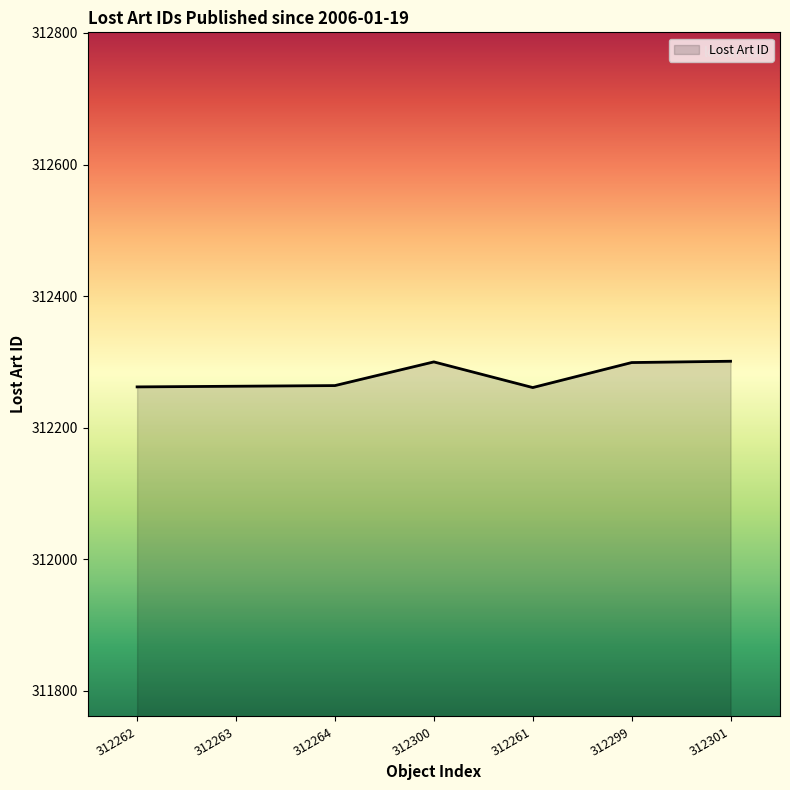

What is the ratio of the value at 312264 to the value at 312261?

1.0